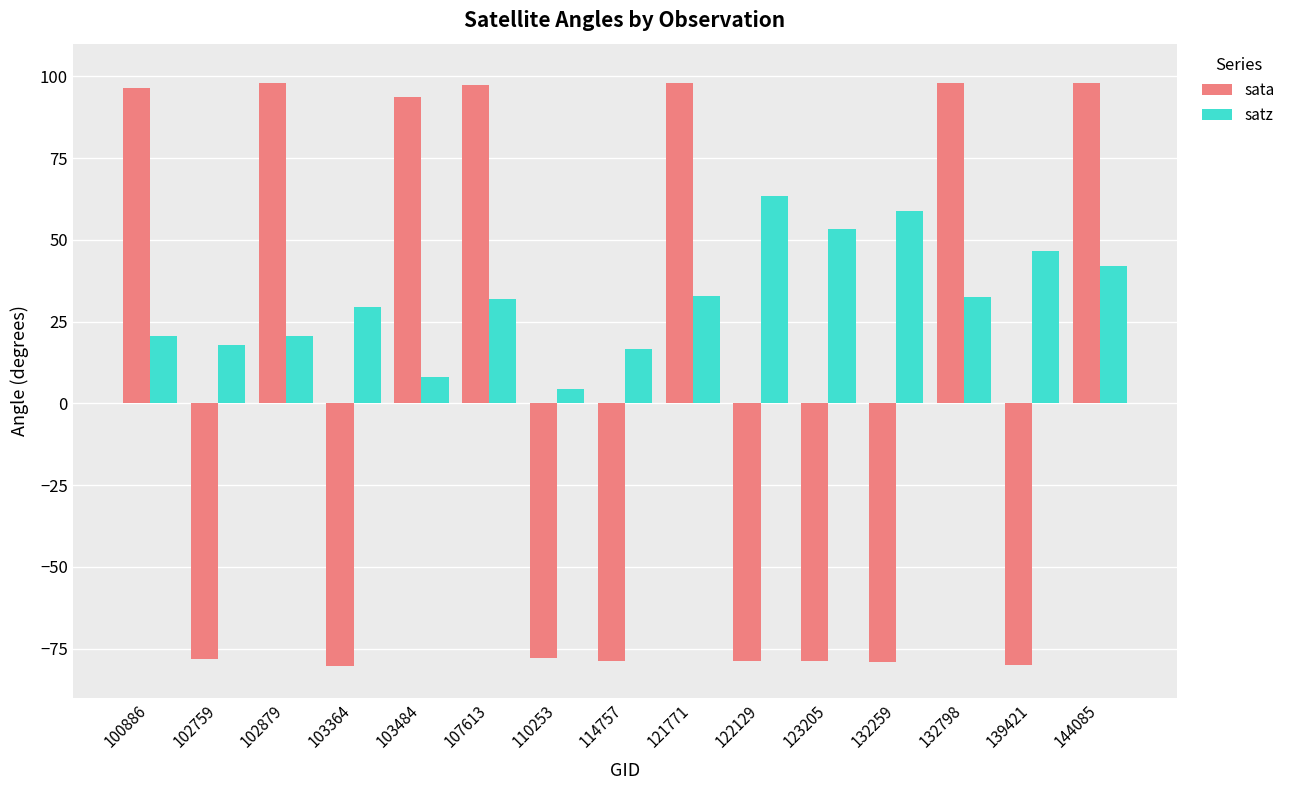

The value of sata at 132798 is 98.0. True or false?

True